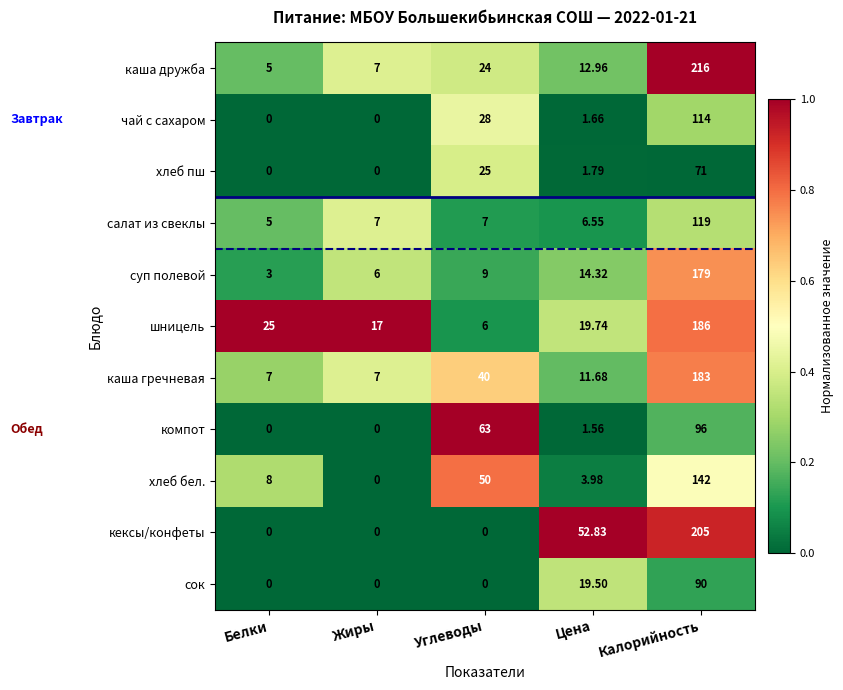

Which series changed the most between Жиры and Углеводы?

компот